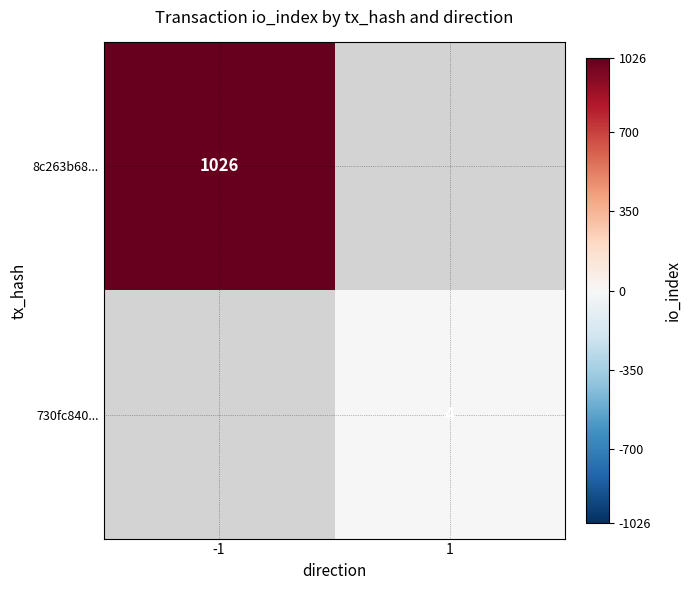

Is it true that 8c263b68... equals 1026 at -1?

True